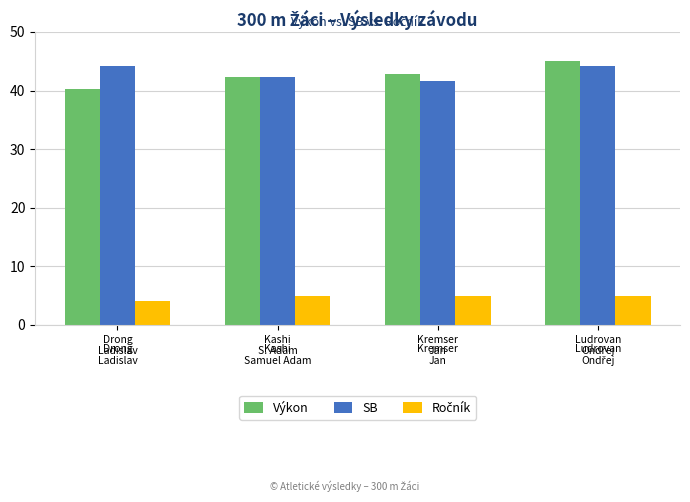

At how many categories does at least one series exceed 41?

4